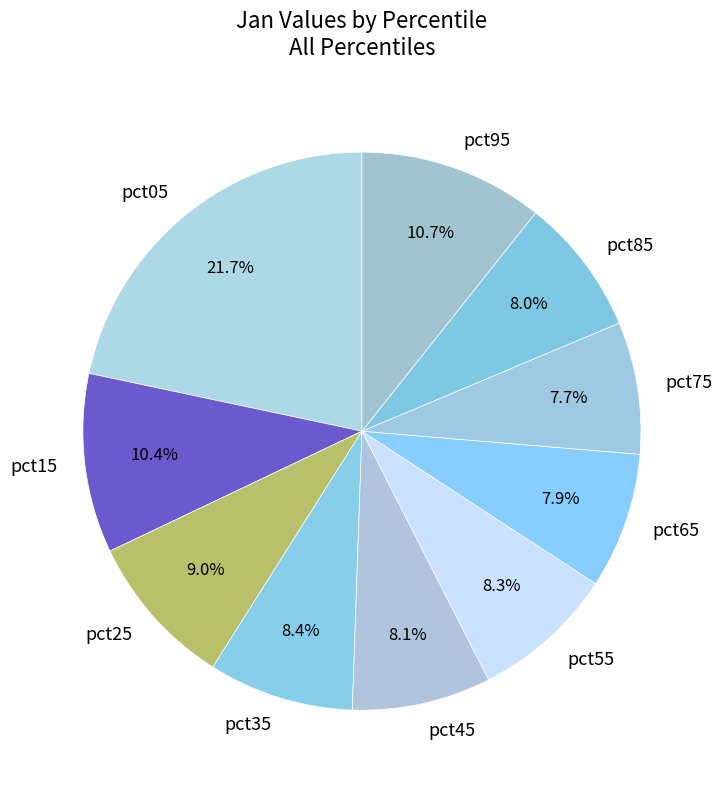

To the nearest percent, what is the average slice percentage?

10%